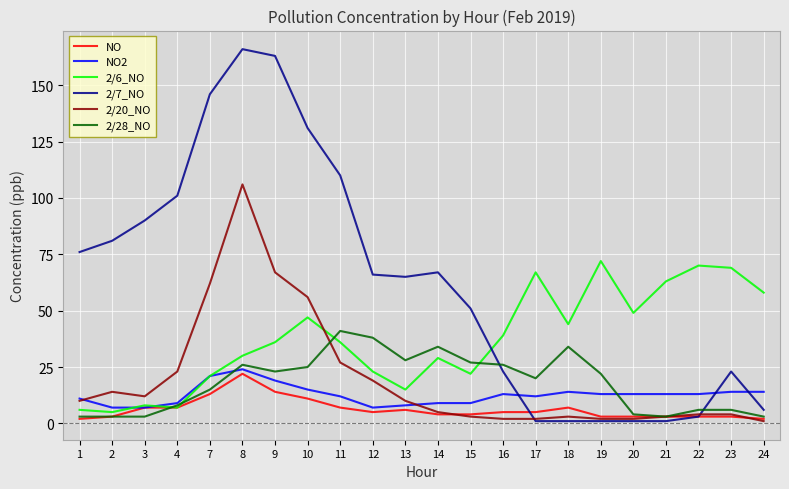

Where does the NO2 series first go above 13?

7